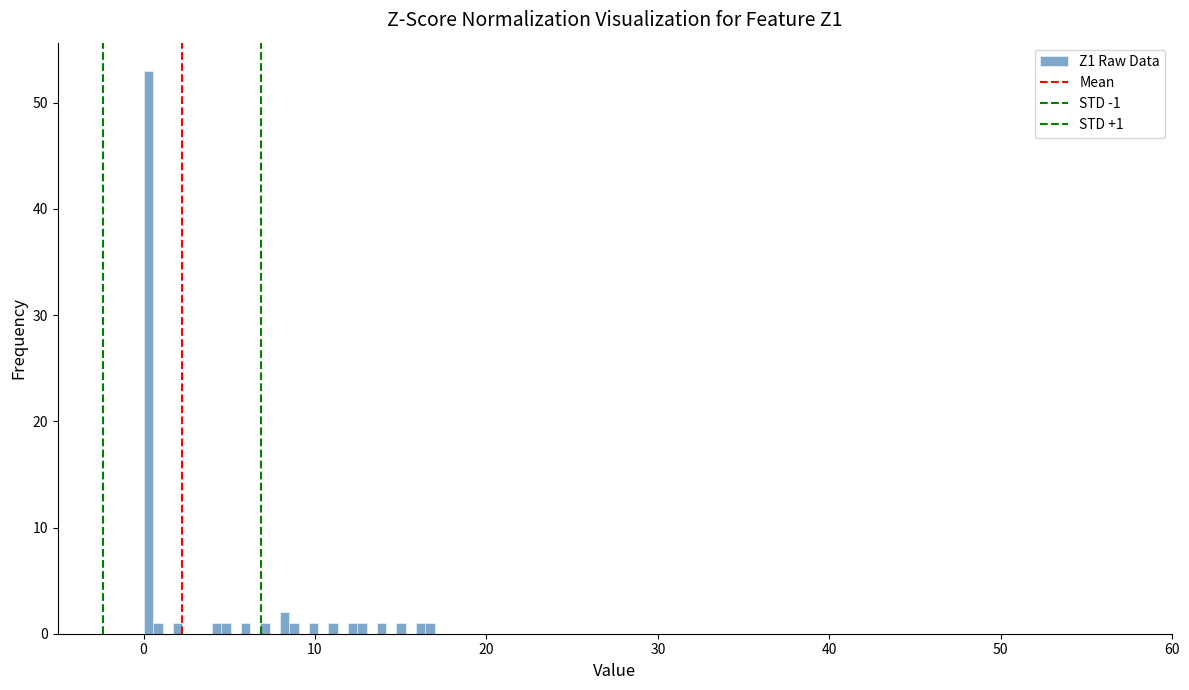

Around what value on the x-axis is the tallest bar? Give the approximate position of its centre, as read against the axis.

0